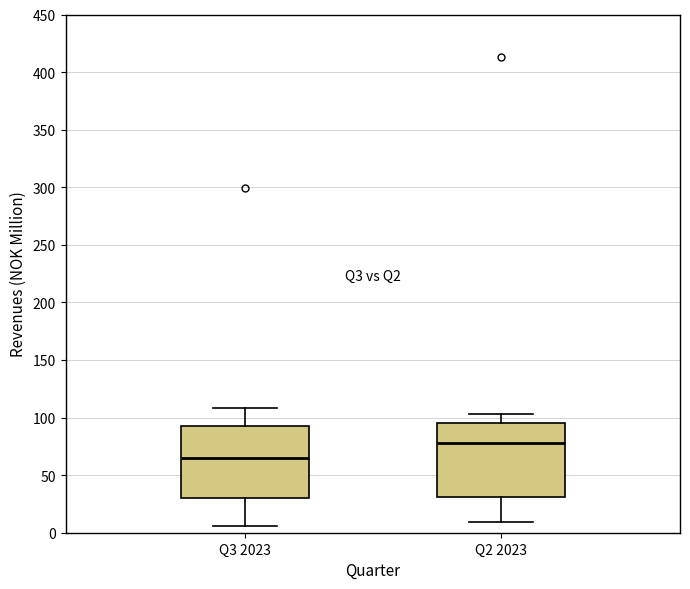

Reading left to right, read every box against the y-axis: the position of its median line, the range the box covers, and the ends of its whiskers. The values are not printed on the chart, so give them approximately, as read against the axis.

Q3 2023: median 65, box 30 to 95, whiskers 5 to 110
Q2 2023: median 80, box 30 to 95, whiskers 10 to 105